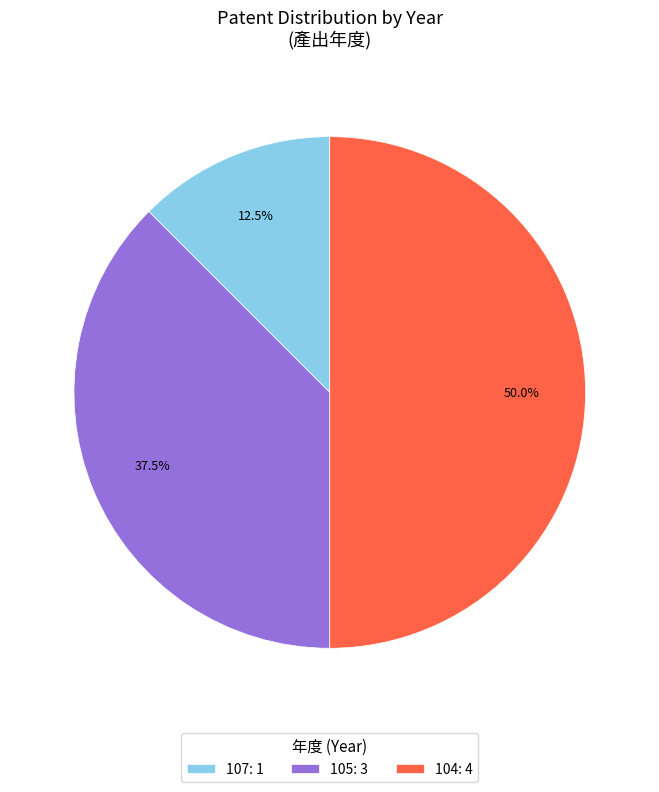

Does 105: 3 represent more than half of the total?

No